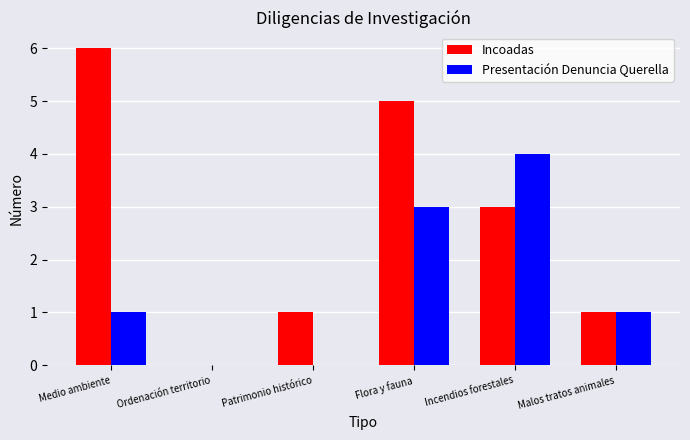

What are all the series names shown in the legend?

Incoadas, Presentación Denuncia Querella